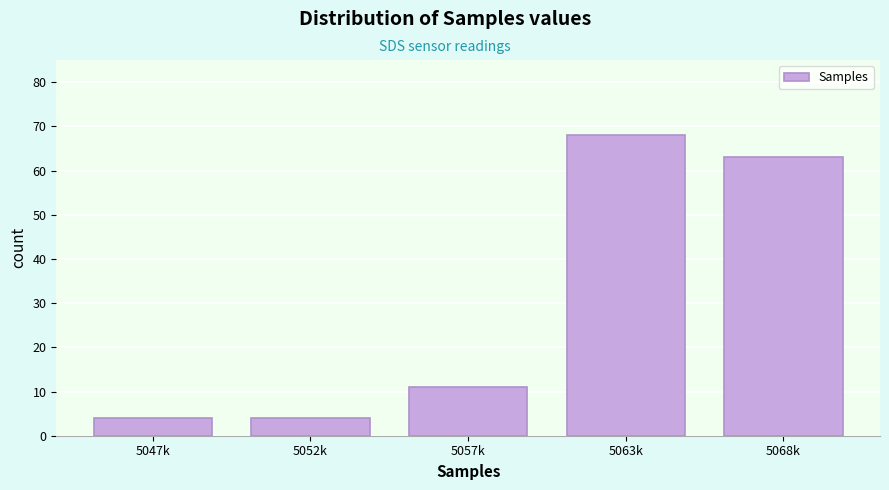

Reading left to right, extract all data points from this chart.

5047k=4	5052k=4	5057k=11	5063k=68	5068k=63